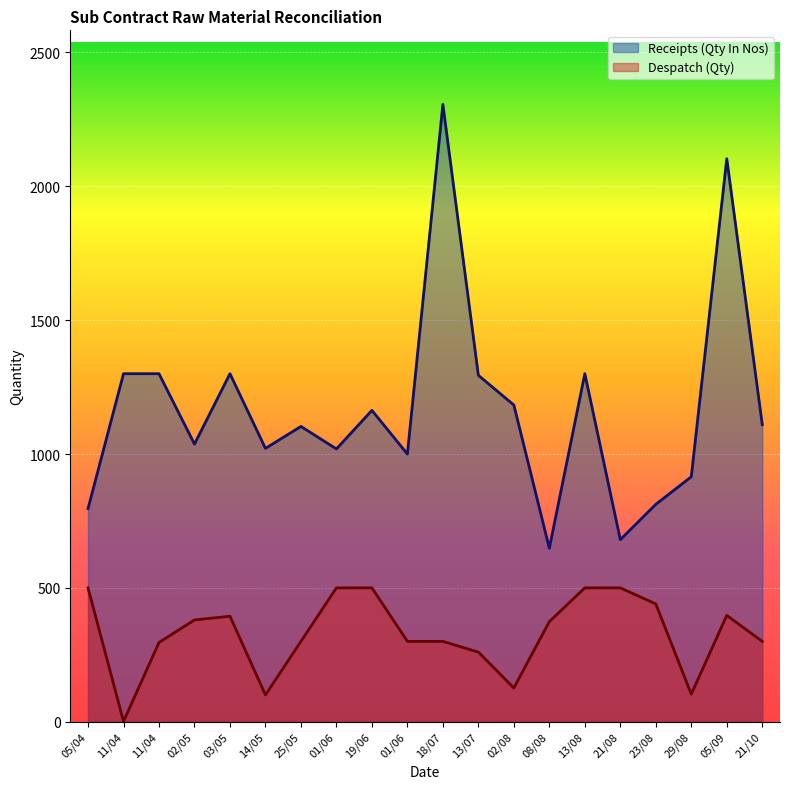

True or false: Despatch (Qty) and Receipts (Qty In Nos) intersect in this chart.

False